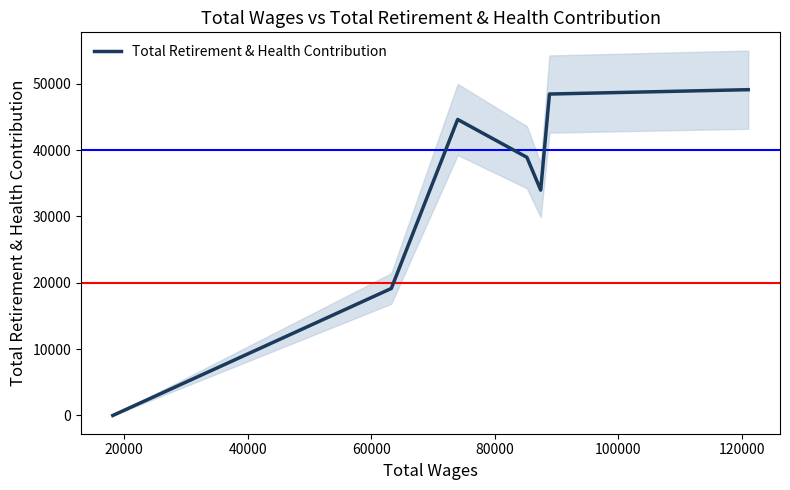

How many data points are above 38910?

3